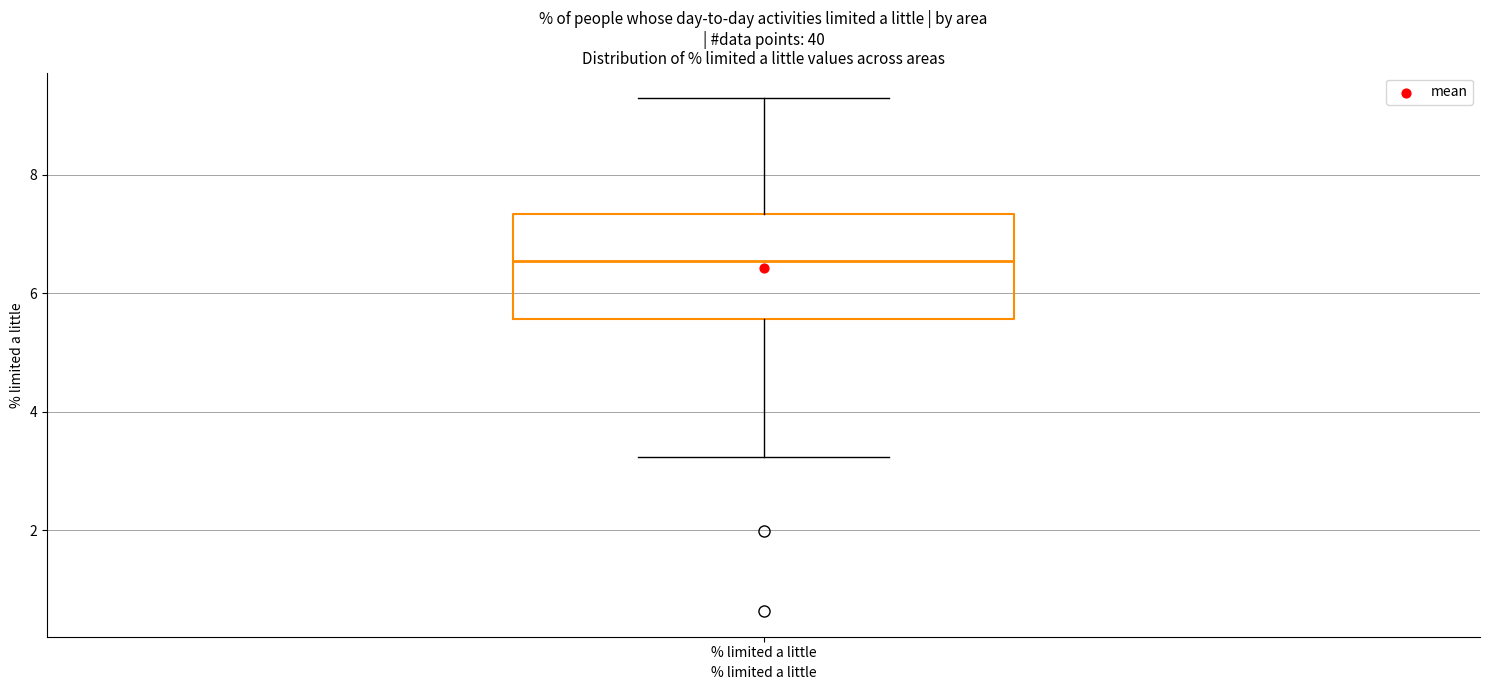

Read this box plot against the y-axis: the position of the median line, the range covered by the box, and the ends of both whiskers. The values are not printed on the chart, so give them approximately, as read against the axis.

median 6.6, box 5.6 to 7.4, whiskers 3.2 to 9.2